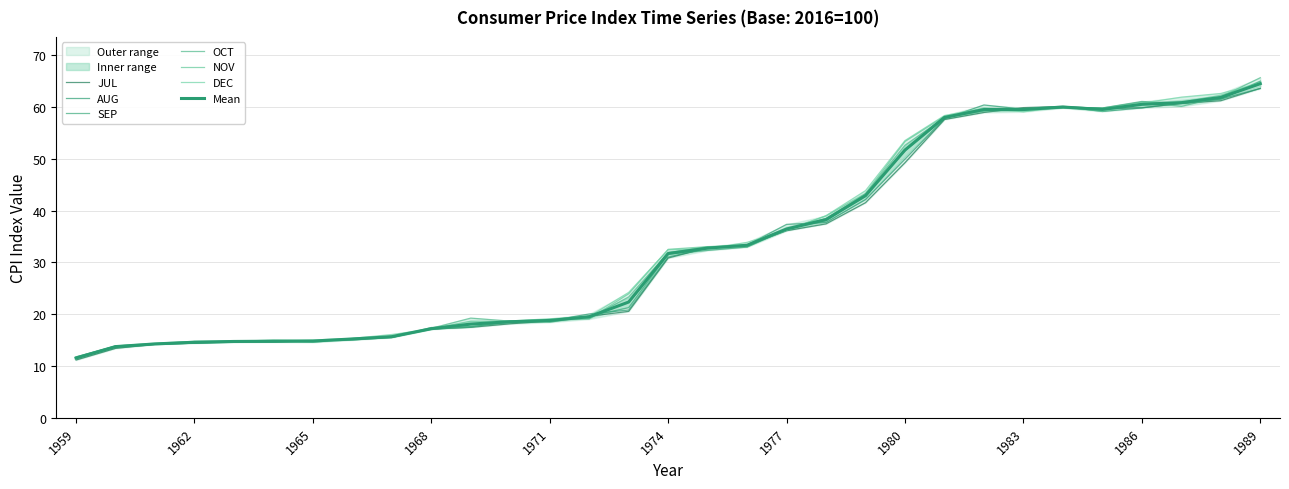

What is the difference between the second highest and second lowest values in the DEC series?

48.8